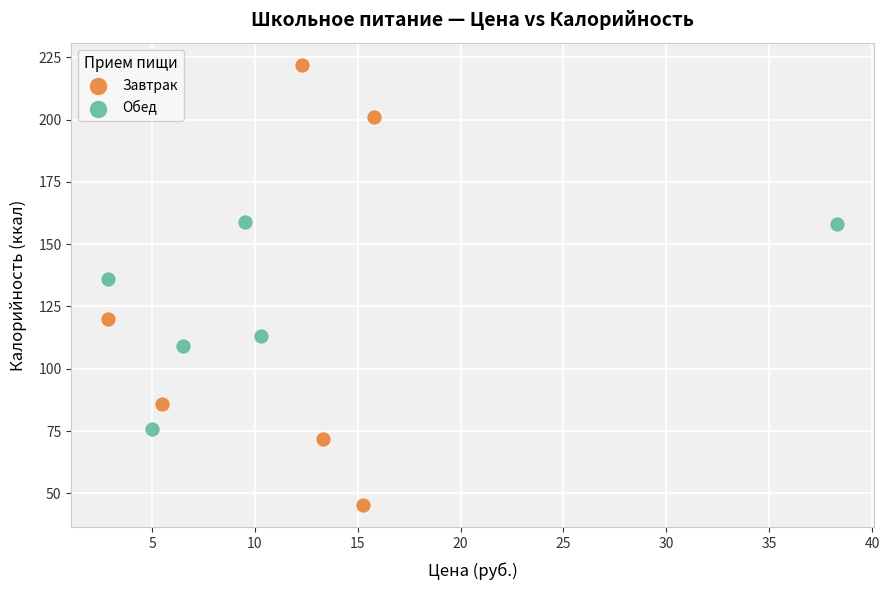

Which series has the widest spread of Y values?

Завтрак